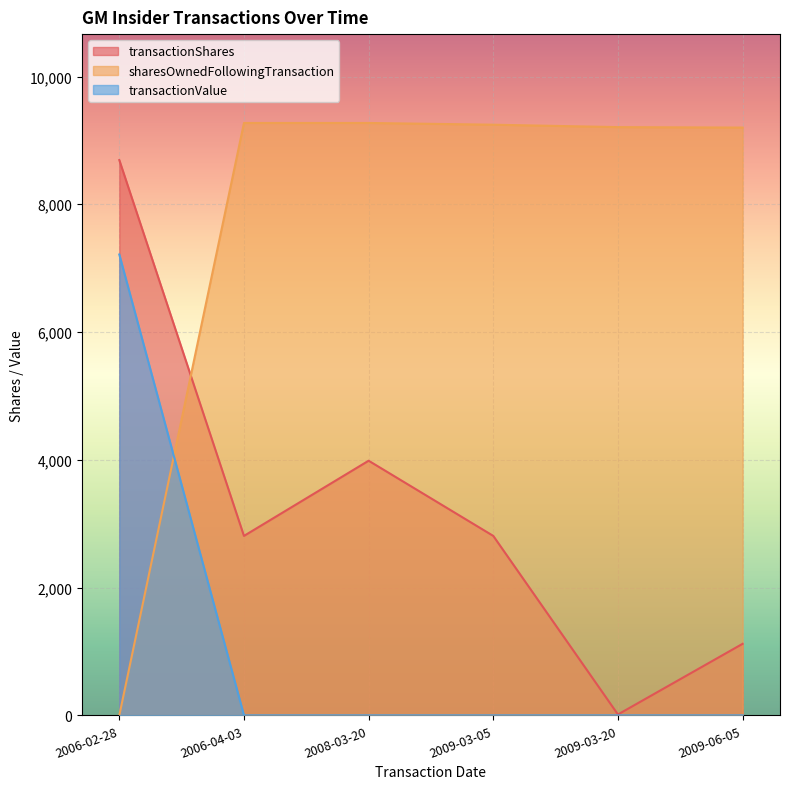

Which series has the widest spread of values?

sharesOwnedFollowingTransaction